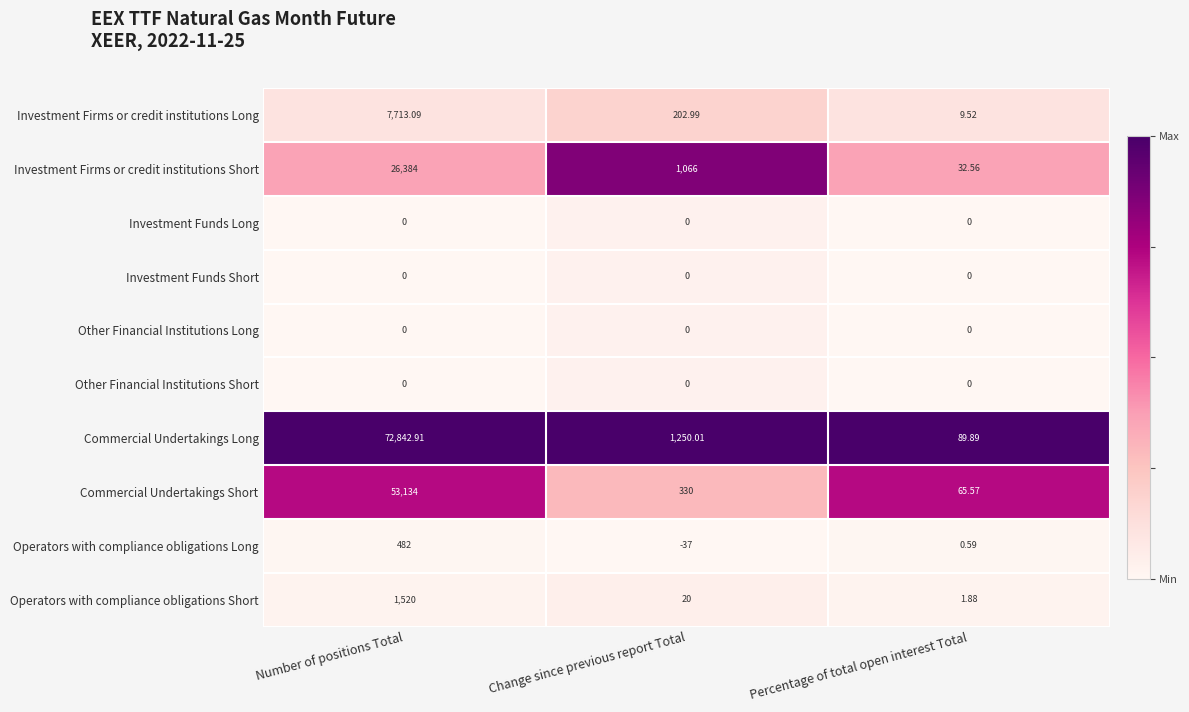

At which label does Operators with compliance obligations Short first exceed 20?

Number of positions Total